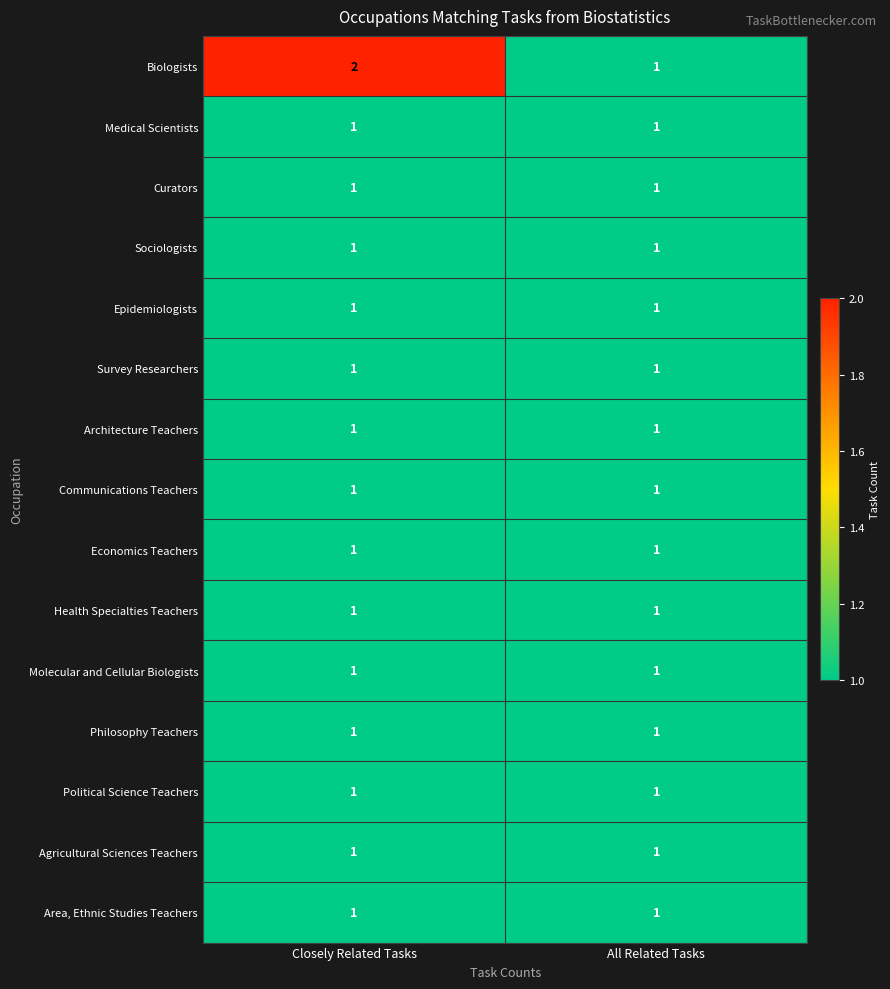

The Epidemiologists series shows 2 at Closely Related Tasks. True or false?

False